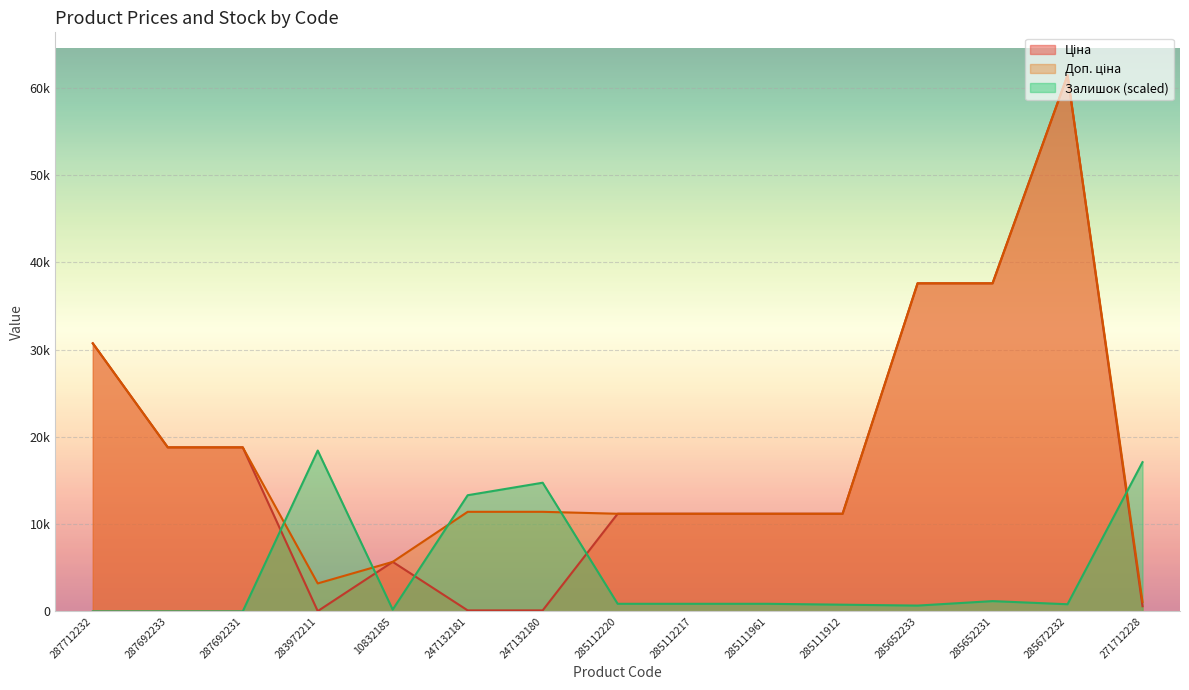

What is the minimum value for Доп. ціна?

1081.7